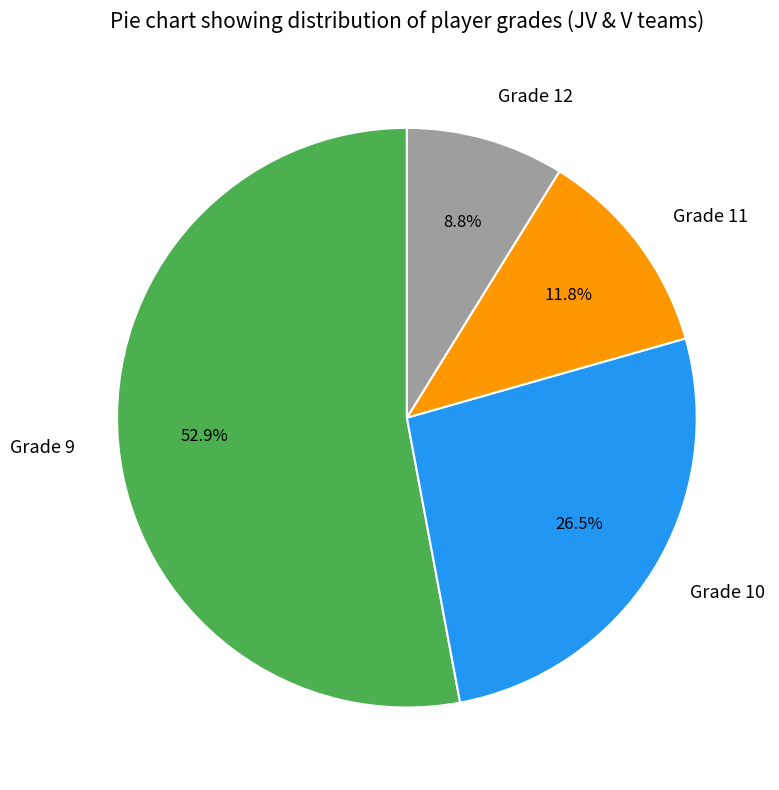

Count the number of slices in the pie.

4